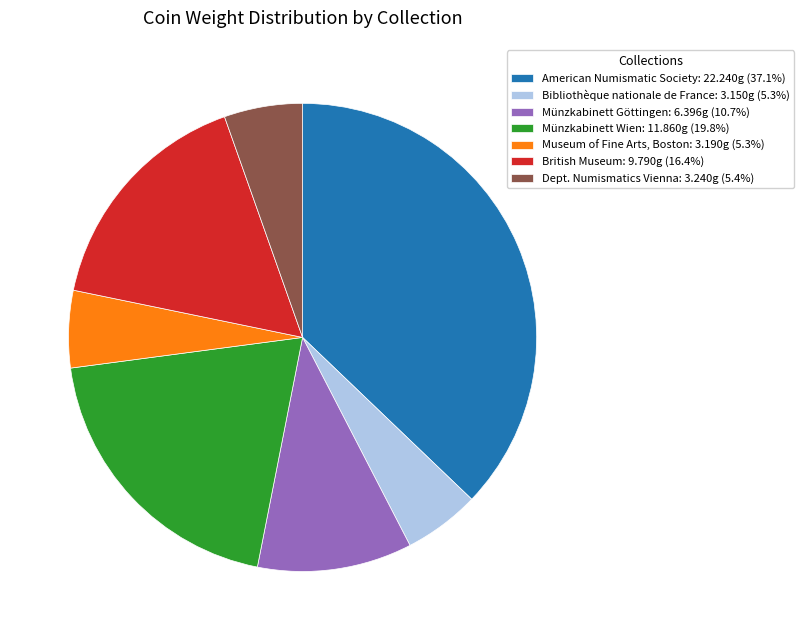

Does Museum of Fine Arts, Boston: 3.190g (5.3%) represent more than half of the total?

No